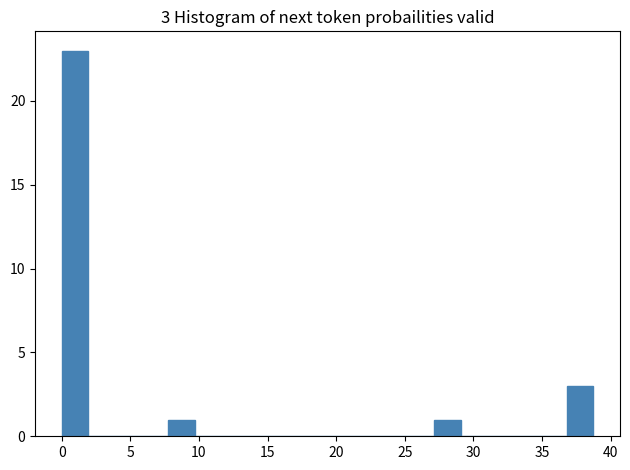

Around what value on the x-axis is the tallest bar? Give the approximate position of its centre, as read against the axis.

1.0